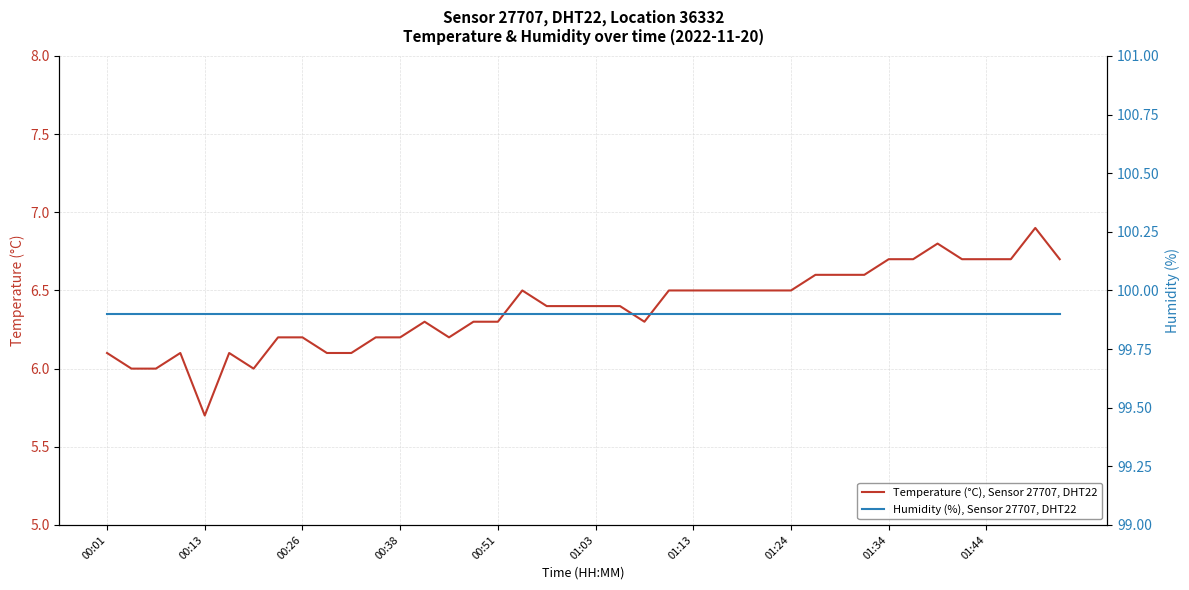

What is the lowest value of the Temperature (°C), Sensor 27707, DHT22 series?

5.7